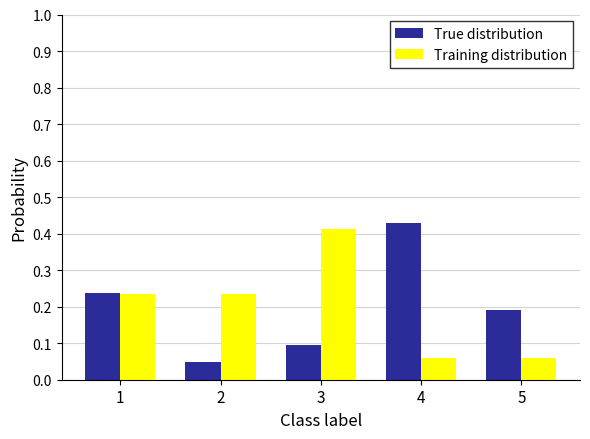

Which category has the highest value in the True distribution series?

4